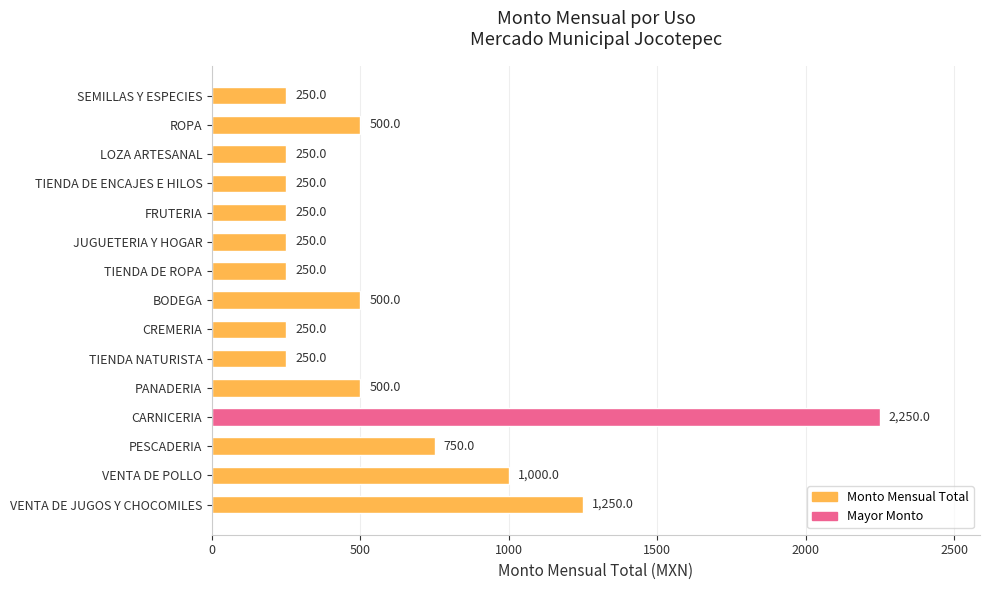

What is the ratio of the value at PESCADERIA to the value at VENTA DE JUGOS Y CHOCOMILES?

0.6